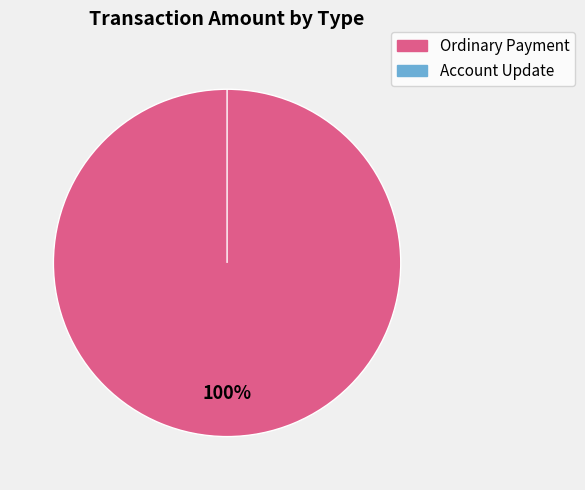

To the nearest percent, what is the average slice percentage?

33%